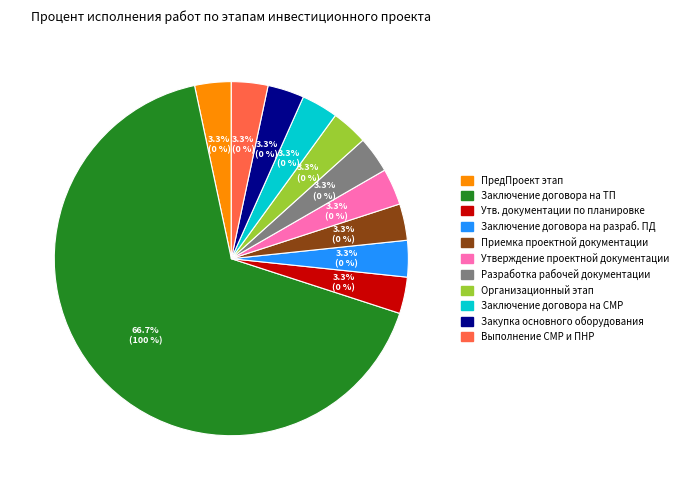

Do Заключение договора на СМР and Утверждение проектной документации together represent more than half of the pie?

No